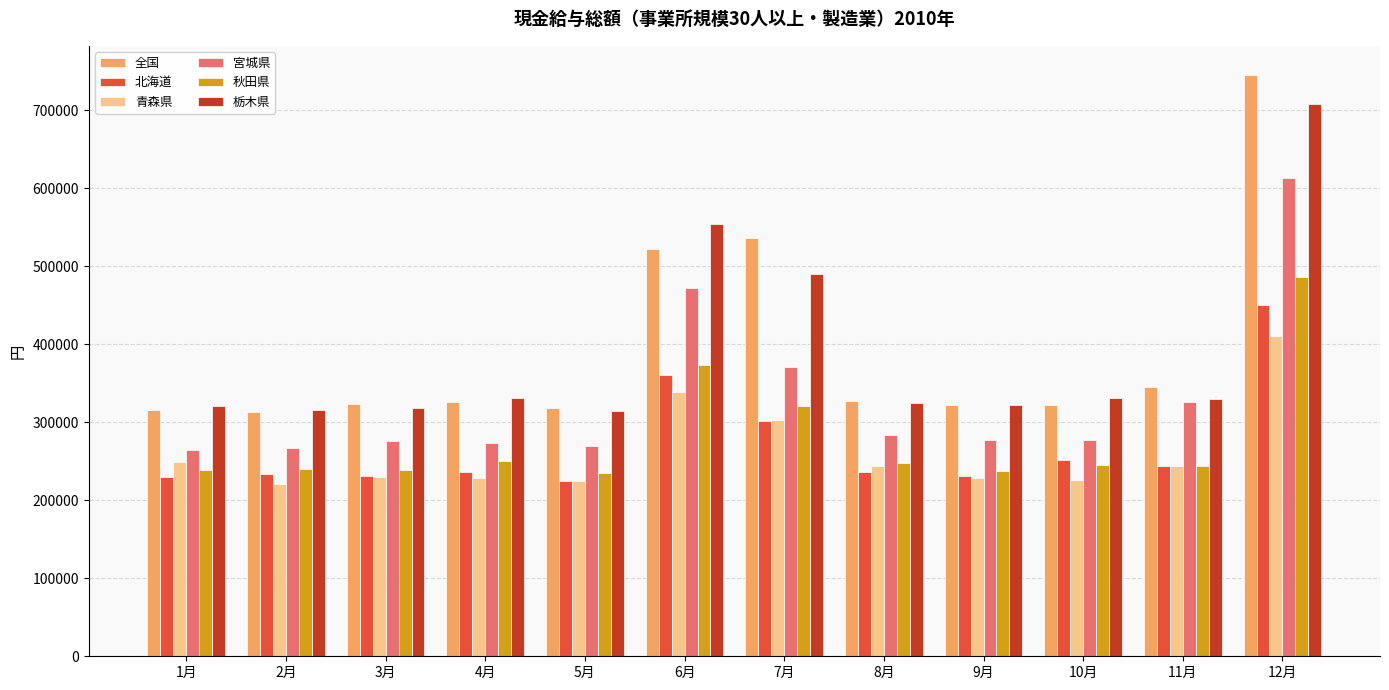

Is the value of 秋田県 at 4月 greater than the value of 宮城県 at 10月?

No